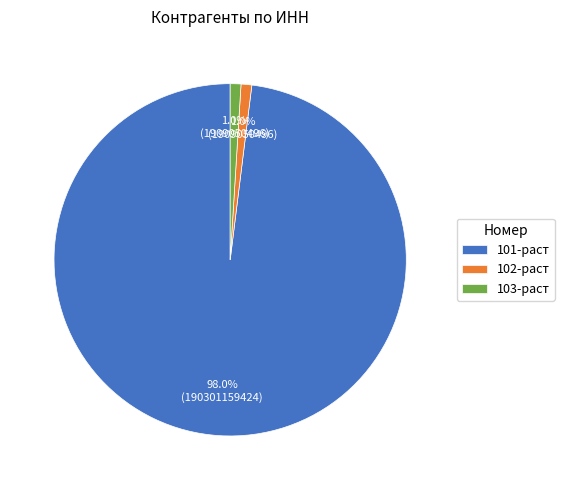

Which category has the biggest portion of the pie?

101-раст